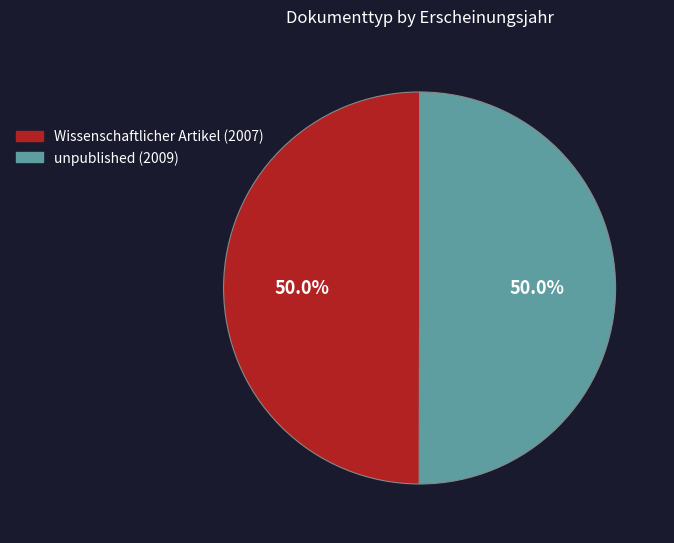

To the nearest percent, what percentage of the pie is Wissenschaftlicher Artikel (2007)?

50%